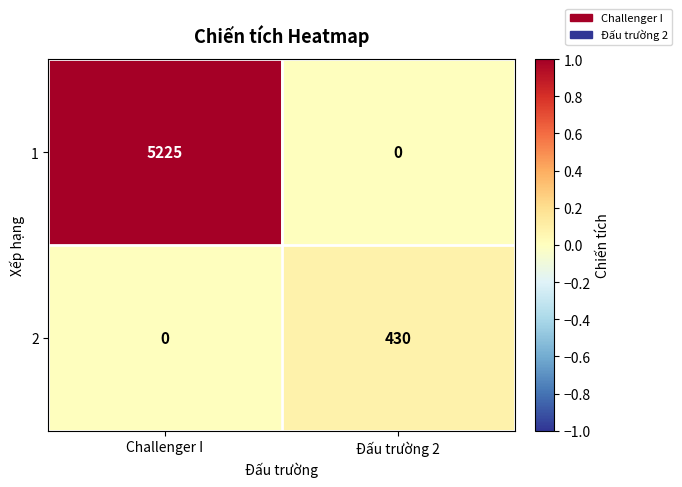

Reading left to right, list all the values displayed in this chart.

1: 5225	0
2: 0	430